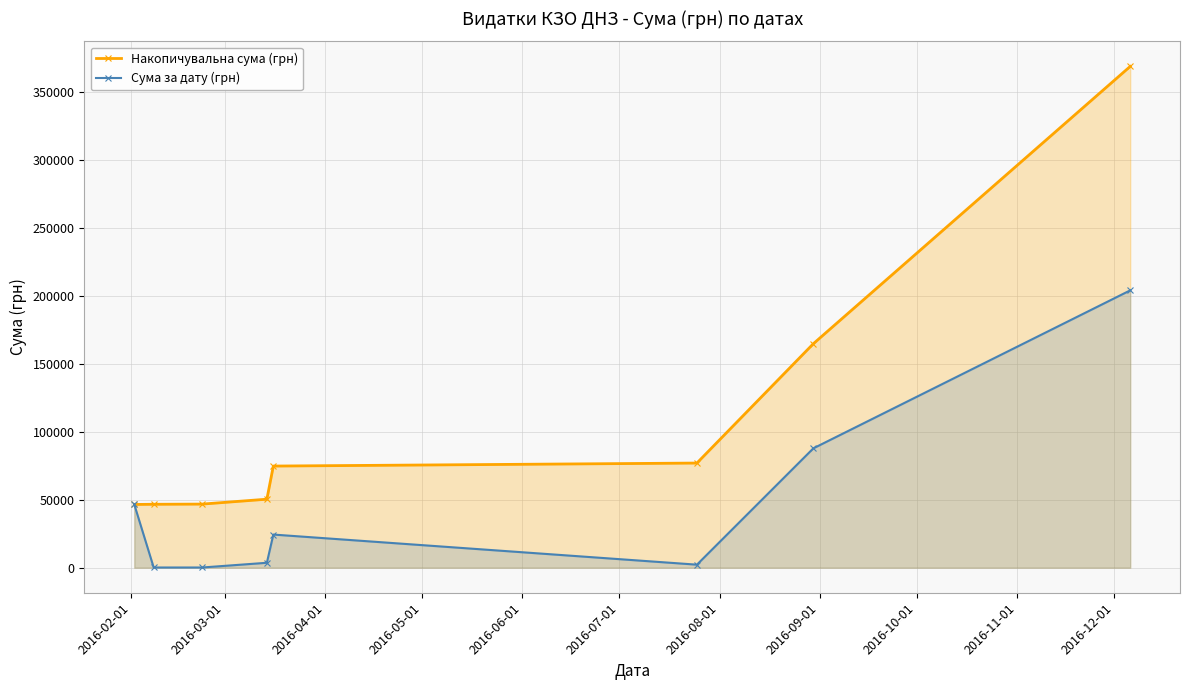

What is the greatest value displayed?

369018.2